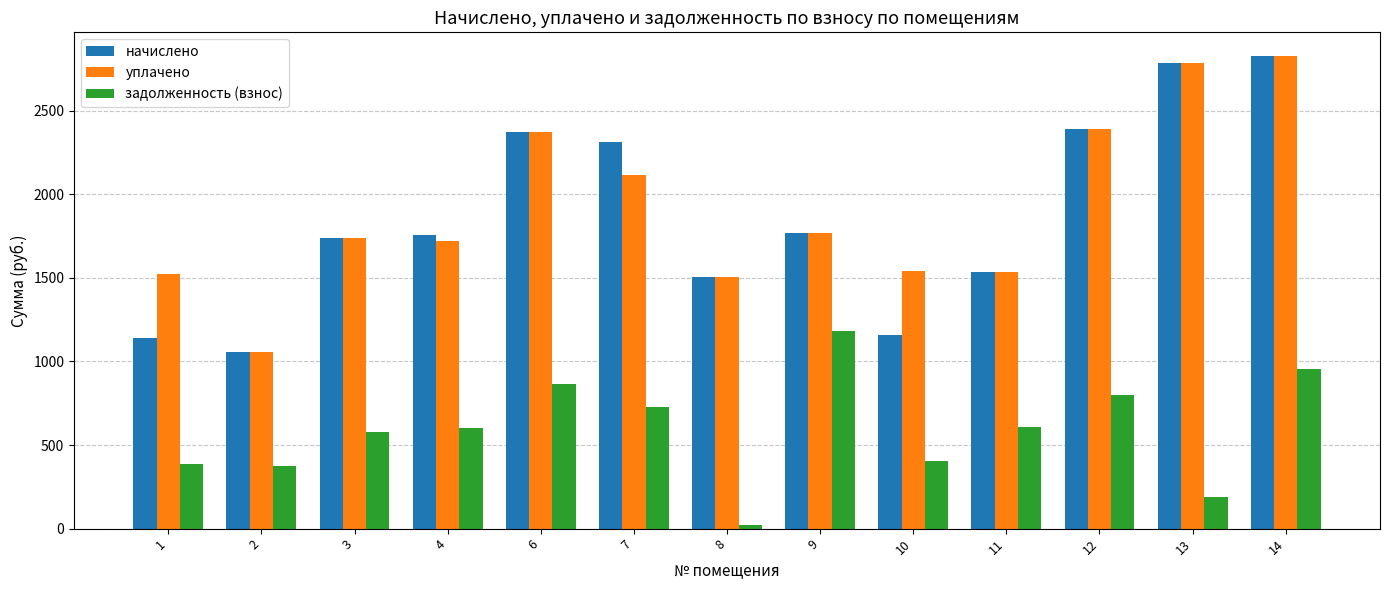

What is the value of the задолженность (взнос) bar at the 9th from the left?

405.3